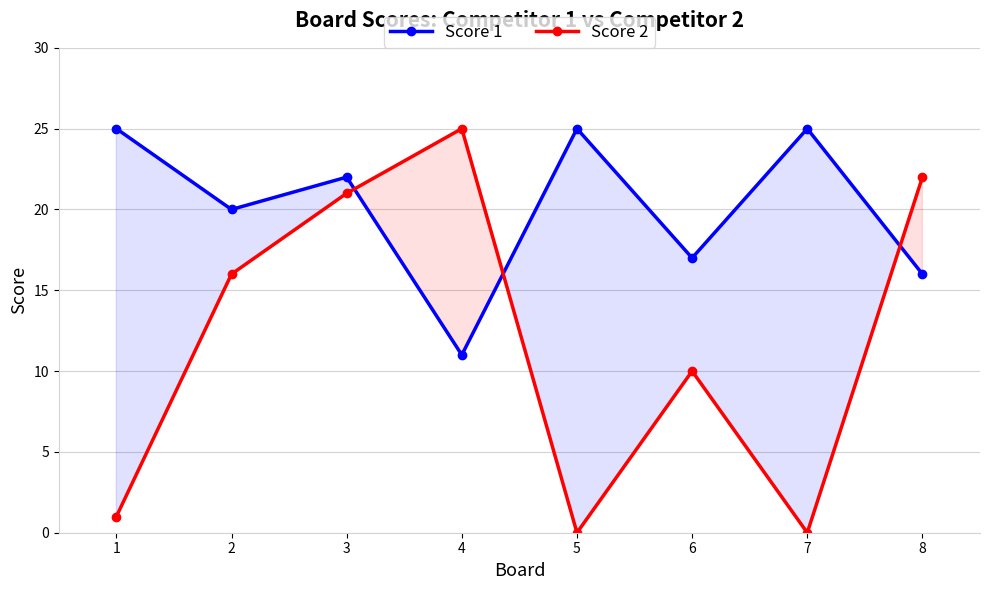

After their last crossing, which series has the higher values: Score 2 or Score 1?

Score 2